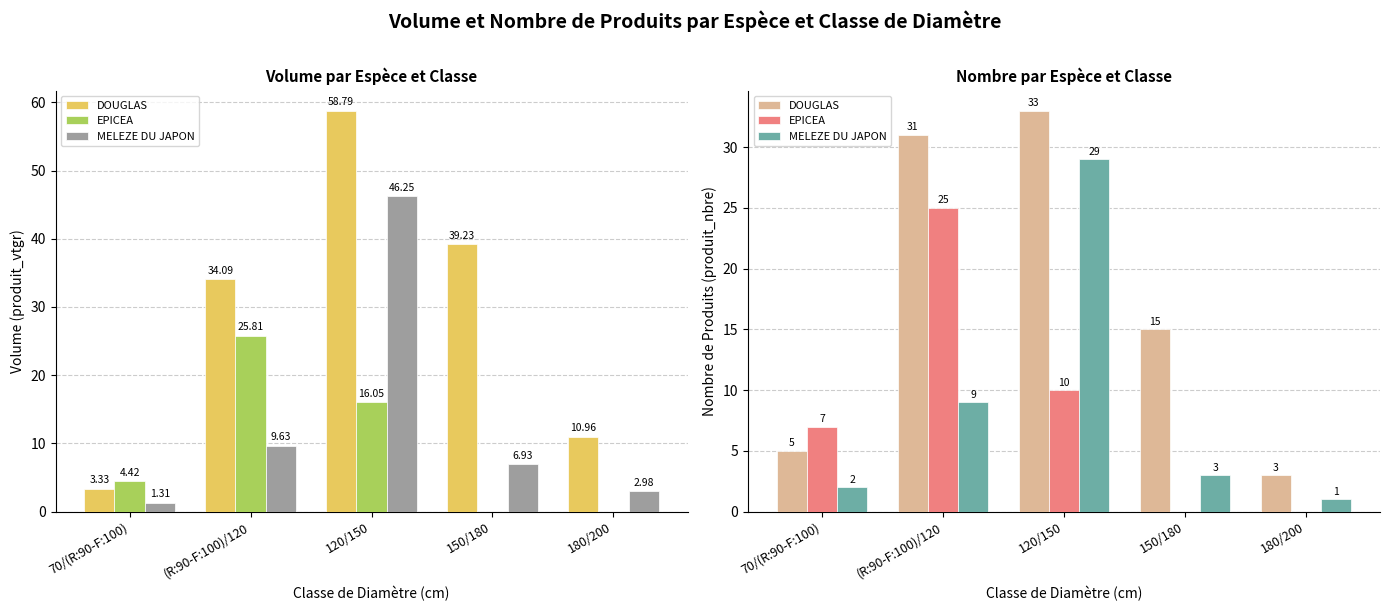

What is the difference between the maximum and second lowest values in the MELEZE DU JAPON series?

27